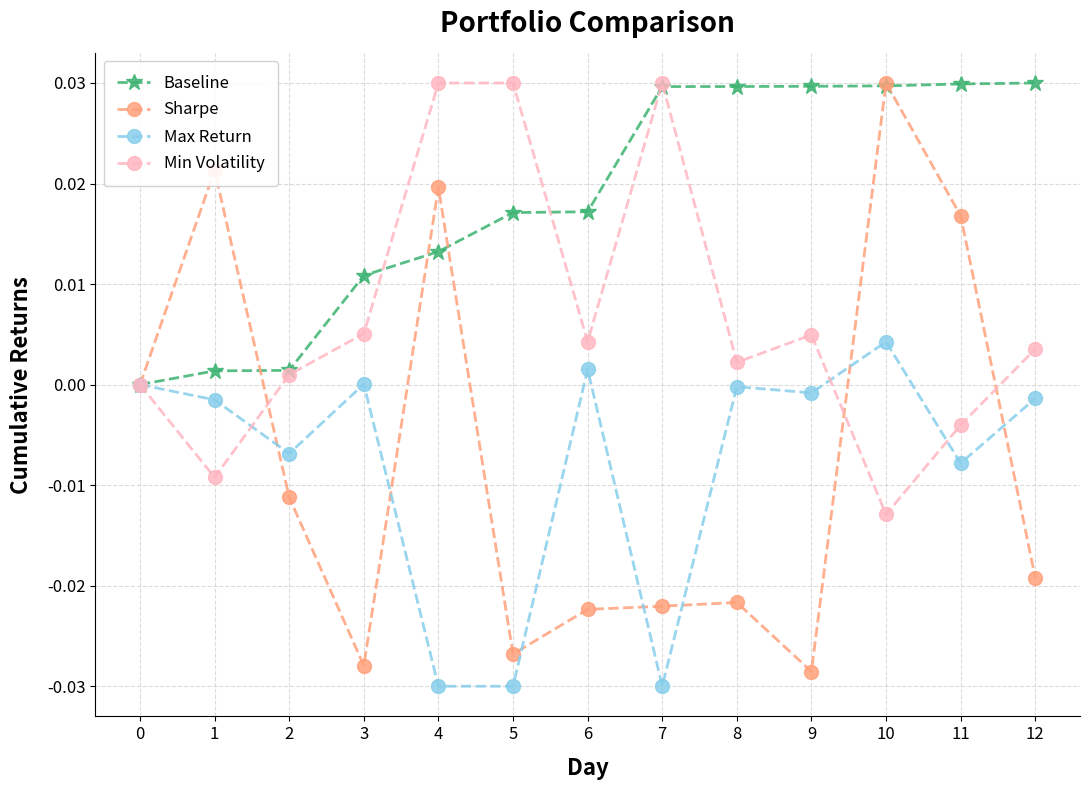

True or false: Min Volatility has a value of 0.0 at 4.

True